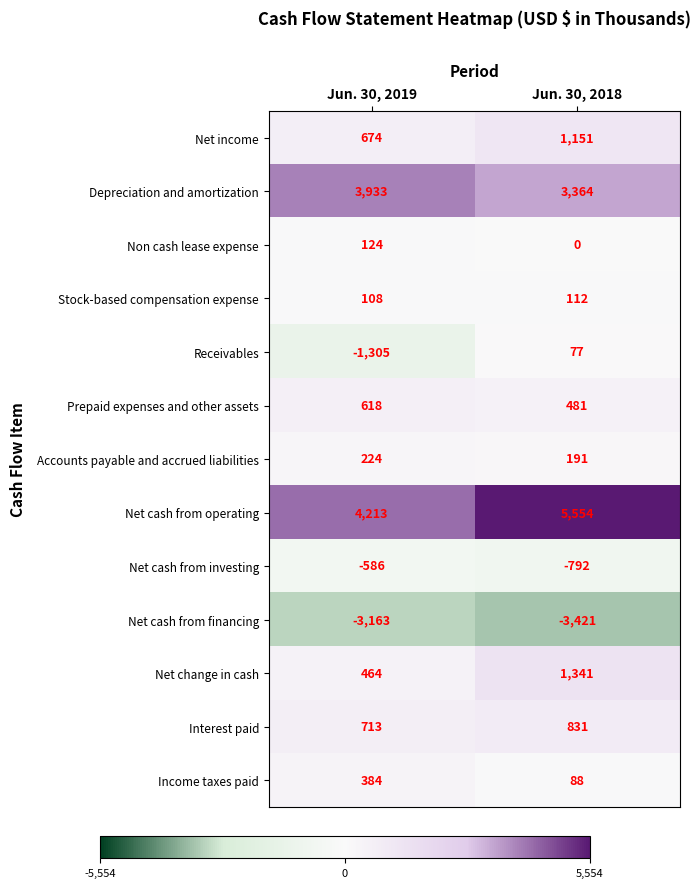

What is the sum of the Net cash from investing values at Jun. 30, 2019 and Jun. 30, 2018?

-1378